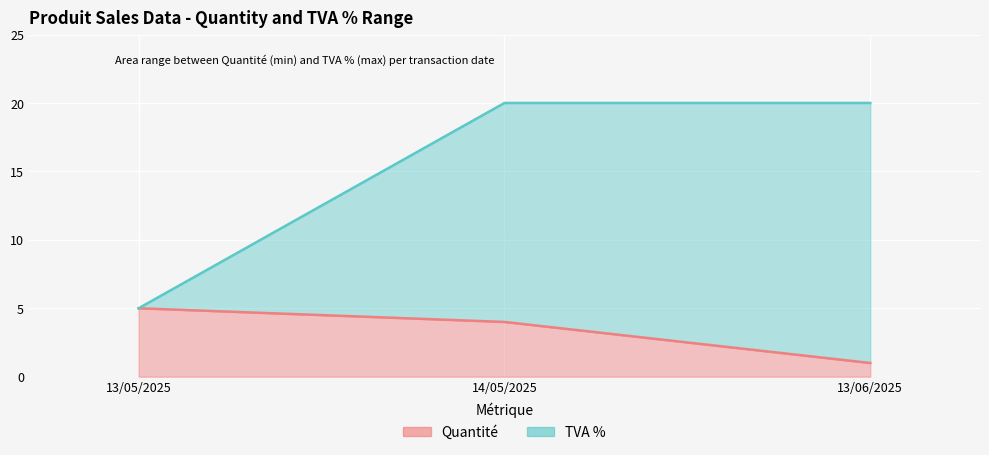

Rank the series at 13/06/2025 from lowest to highest value.

Quantité, TVA %